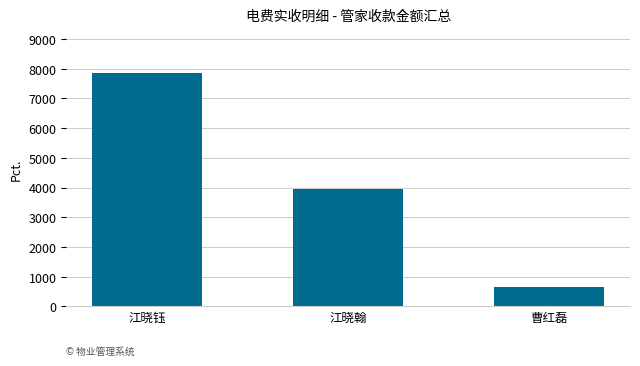

What is the label of the 1st bar from the right?

曹红磊